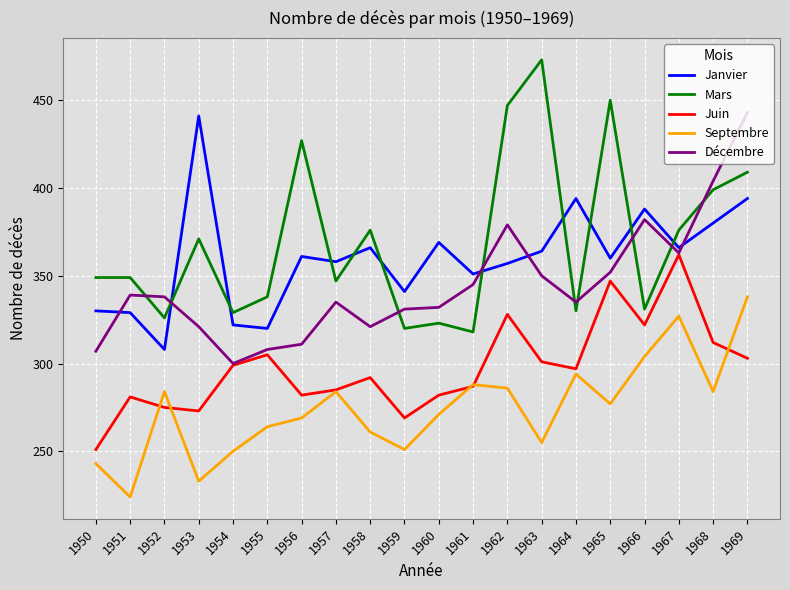

What is the smallest value displayed?

224